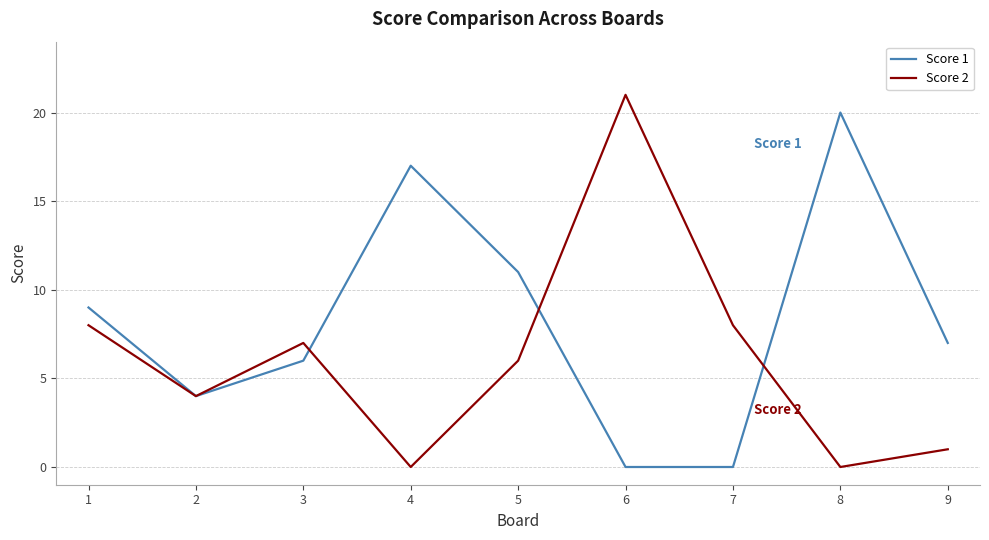

Reading right to left, transcribe all the data shown in this chart.

Score 1: 9=7	8=20	7=0	6=0	5=11	4=17	3=6	2=4	1=9
Score 2: 9=1	8=0	7=8	6=21	5=6	4=0	3=7	2=4	1=8